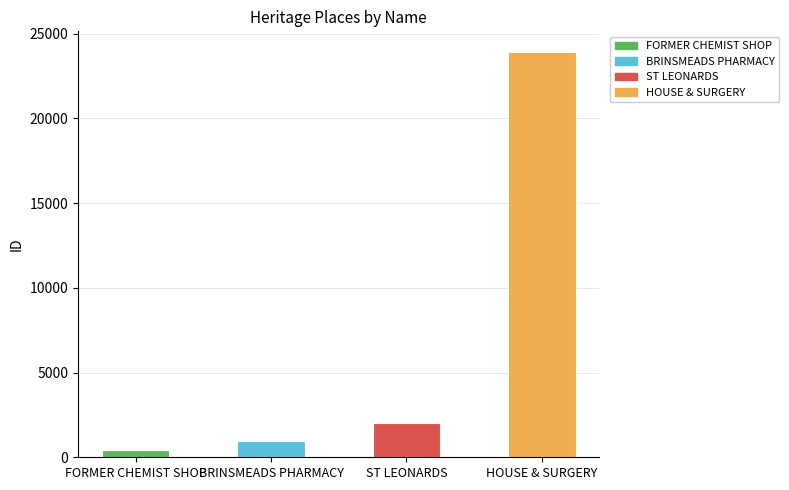

What is the change in value from BRINSMEADS PHARMACY to ST LEONARDS?

+1025